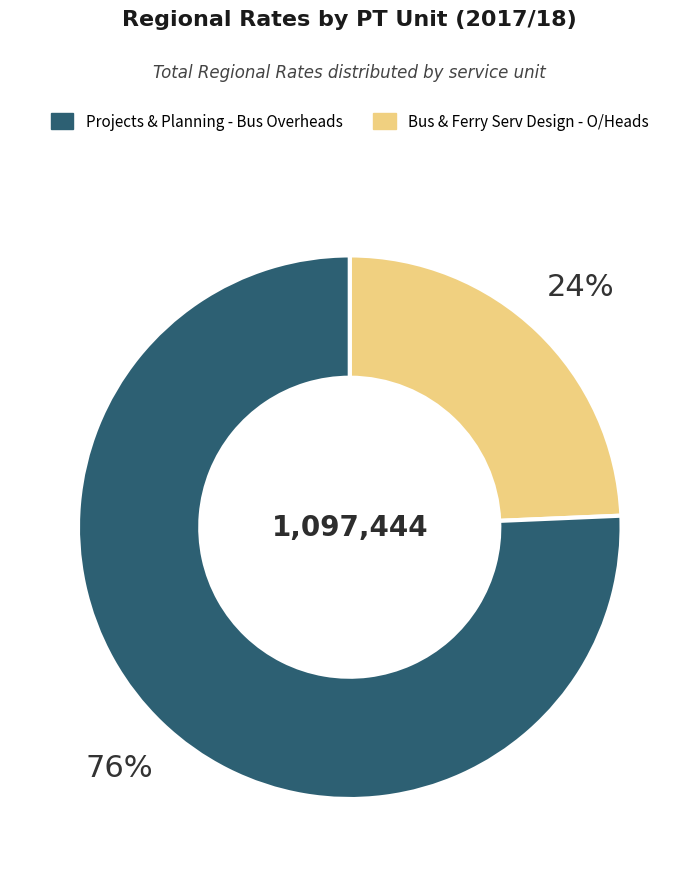

Does any single category account for the majority?

Yes